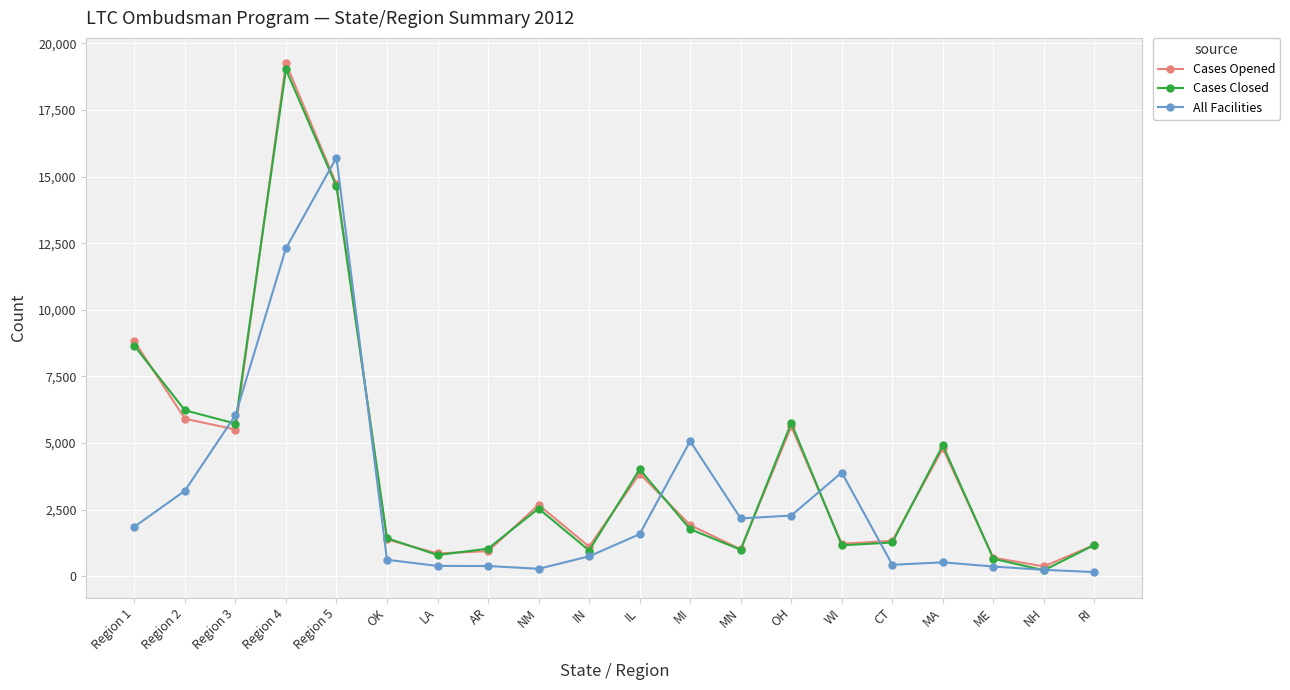

What is the sum of all Cases Opened values?

83077